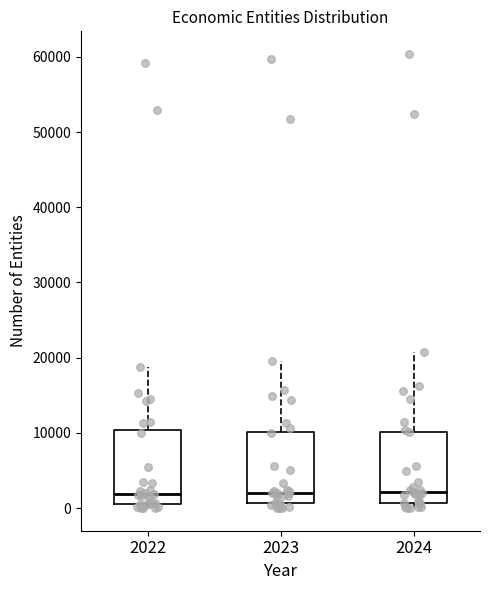

Reading left to right, read every box against the y-axis: the position of its median line, the range the box covers, and the ends of its whiskers. The values are not printed on the chart, so give them approximately, as read against the axis.

2022: median 2000, box 1000 to 10000, whiskers 0 to 19000
2023: median 2000, box 1000 to 10000, whiskers 0 to 20000
2024: median 2000, box 1000 to 10000, whiskers 0 to 21000